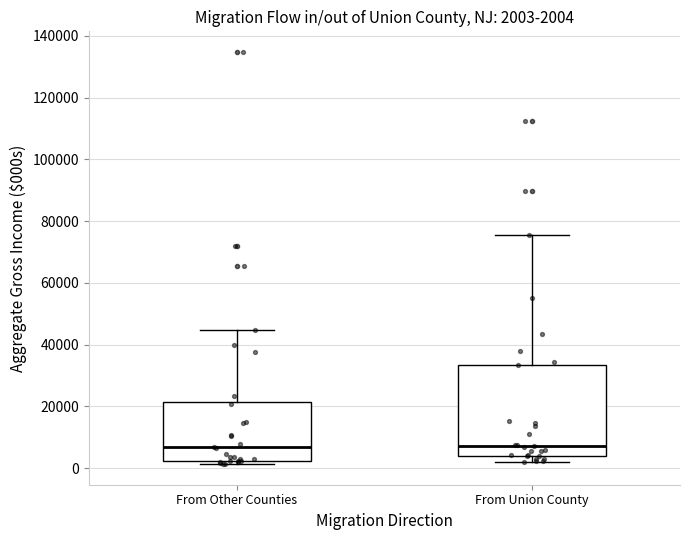

Comparing the boxes themselves (not the whiskers), which one is the tallest?

From Union County